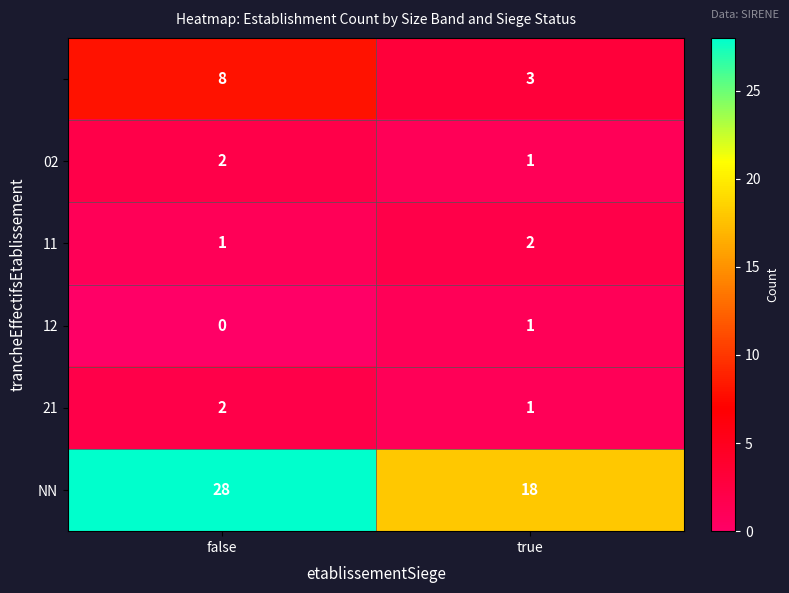

What is the maximum value shown in the chart?

28